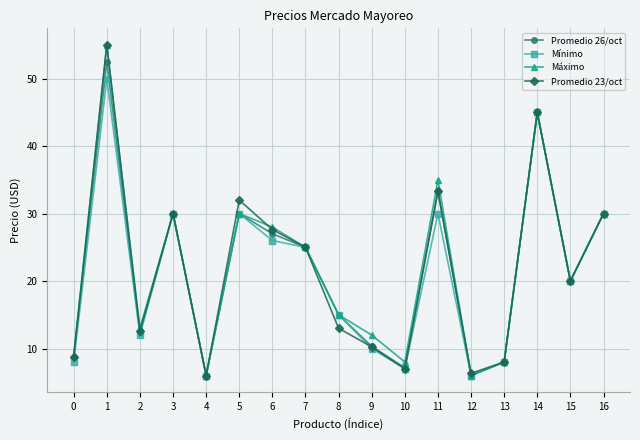

The value of Promedio 26/oct at 8 is 9.8. True or false?

False